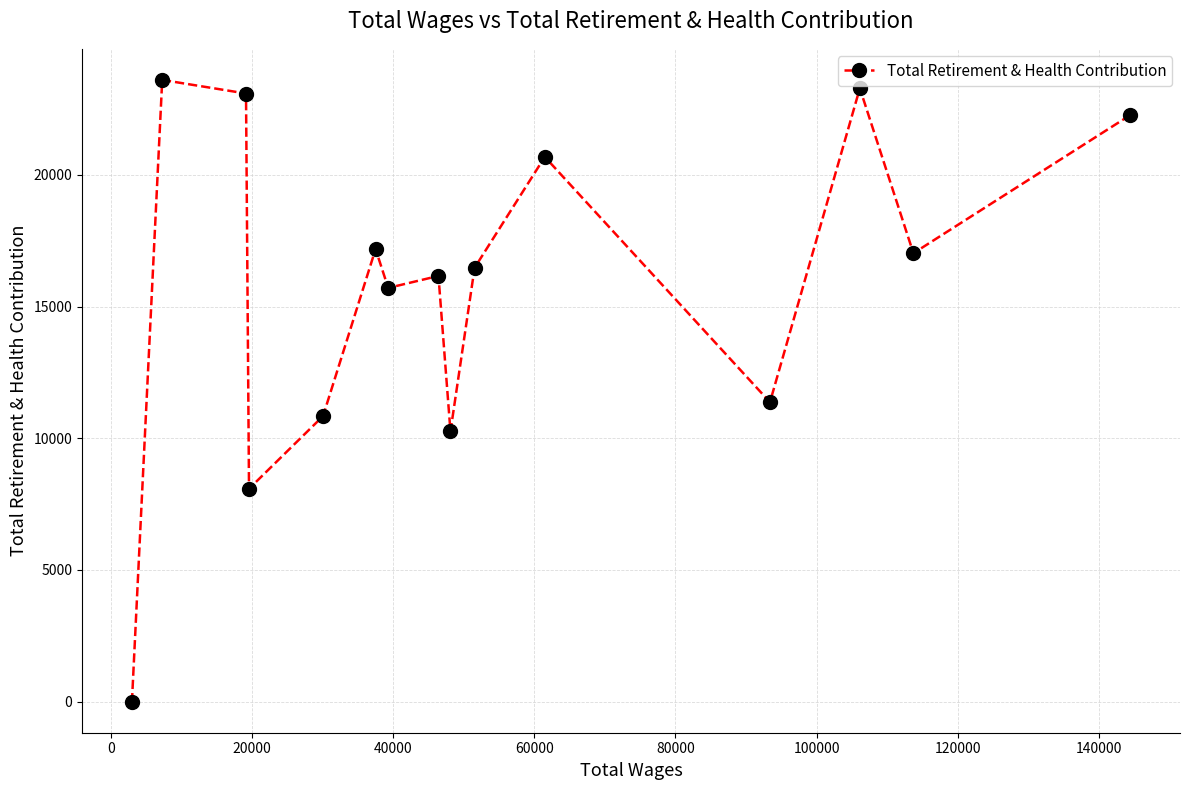

How many data points are less than 16472?

7